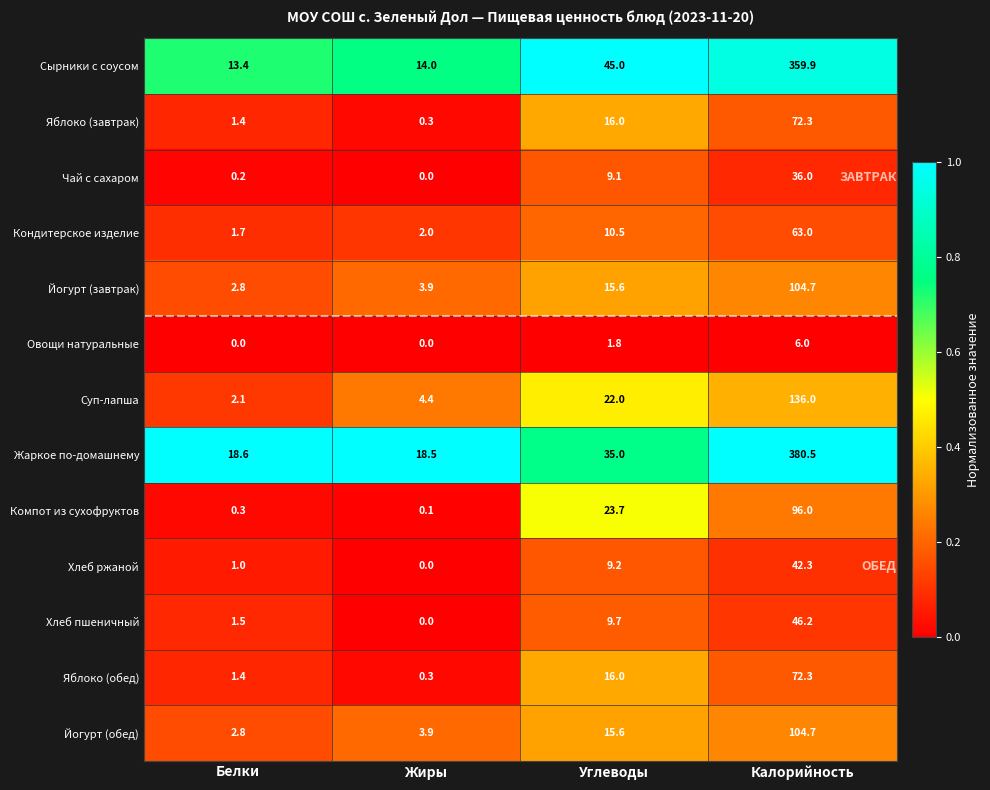

How many series are shown in this chart?

13